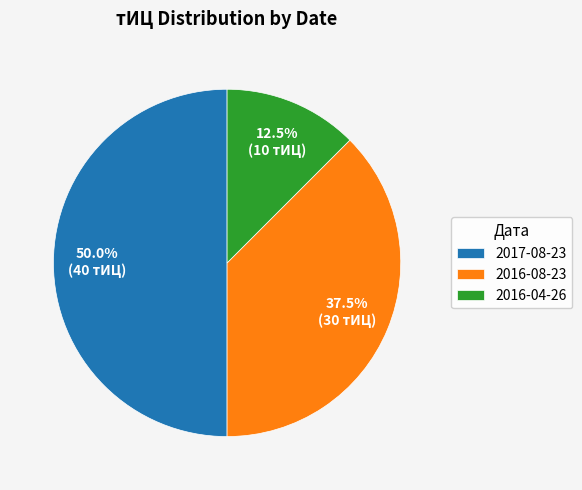

Which slice is the largest?

2017-08-23